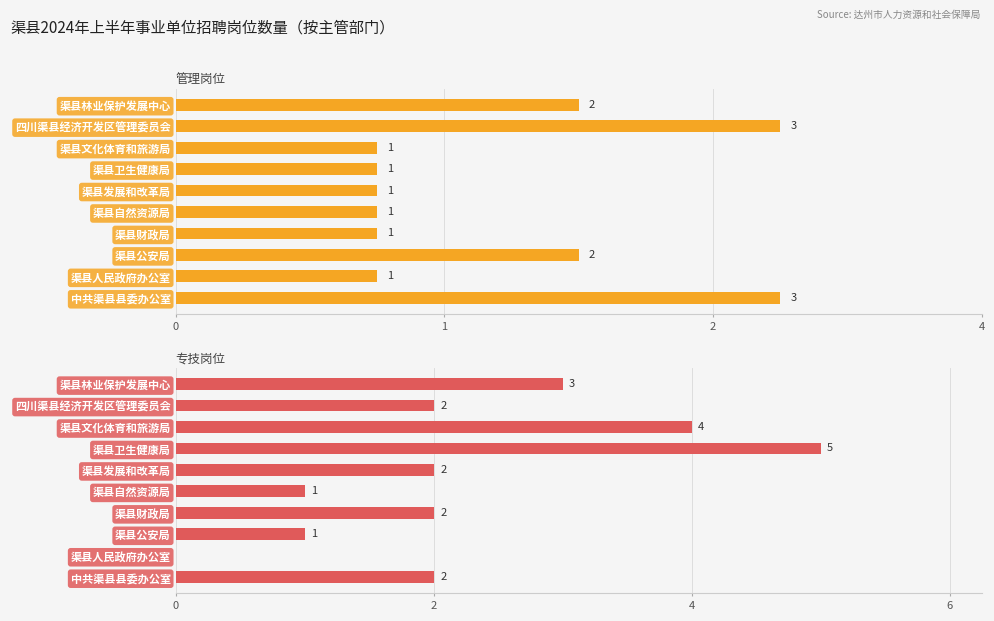

Is it true that 专技岗位 equals 2 at 渠县发展和改革局?

True